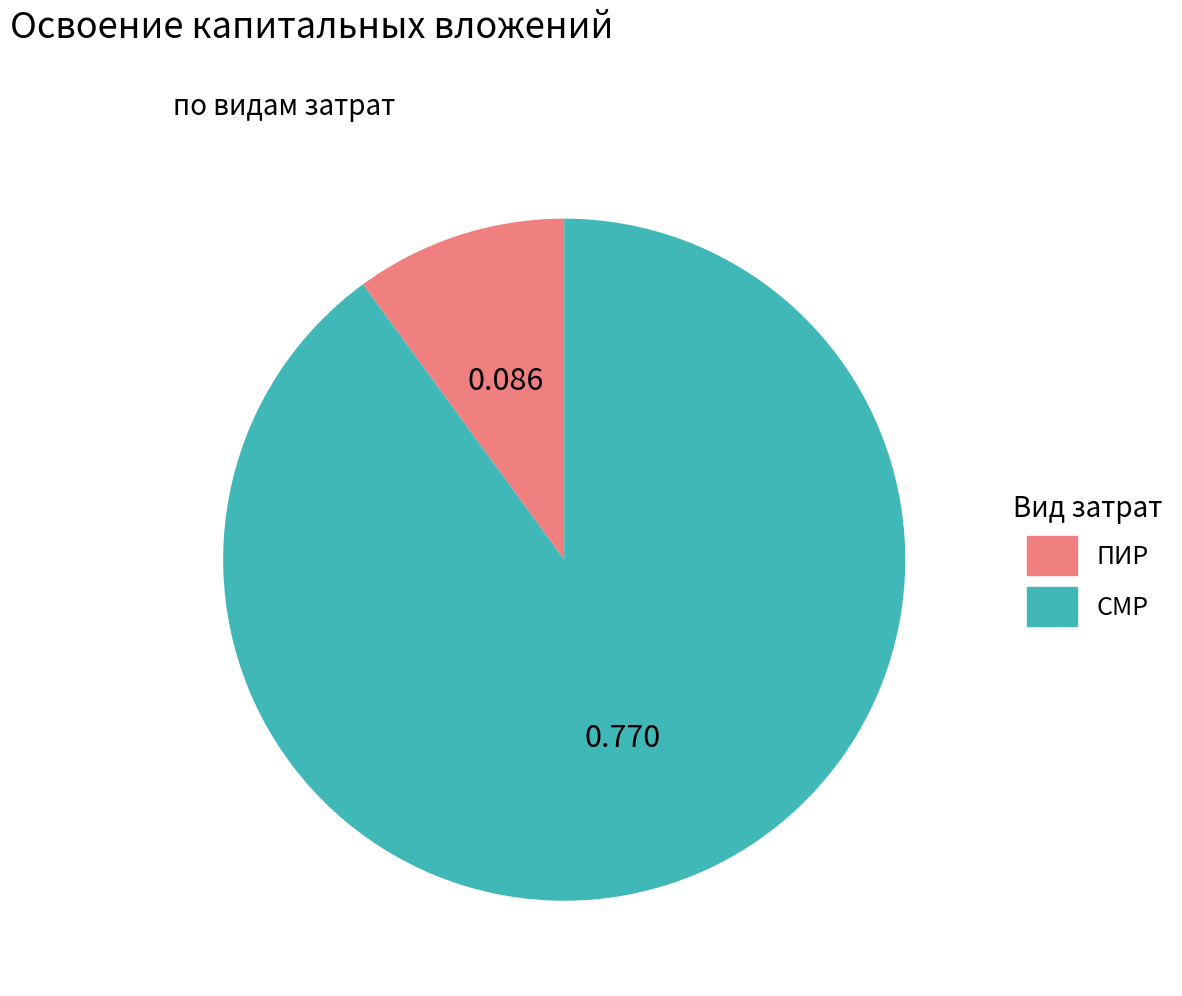

Is there a majority slice in this chart?

Yes